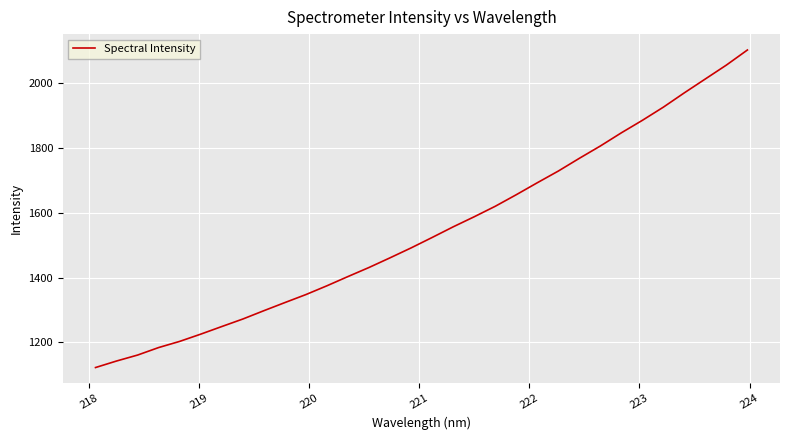

True or false: there are more than 0 points higher than both neighbors.

False